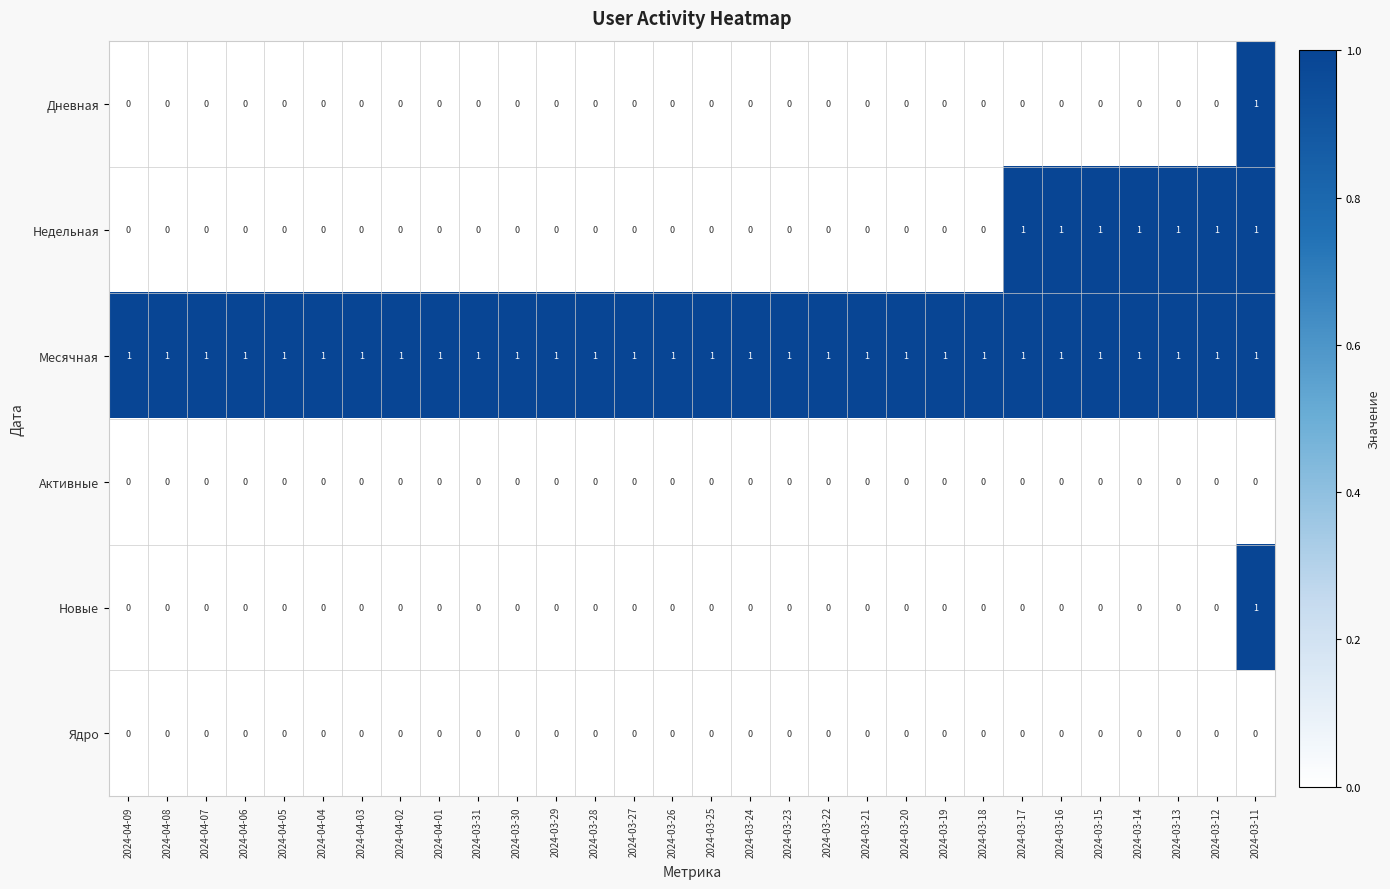

Is it true that Месячная equals 2 at 2024-03-26?

False